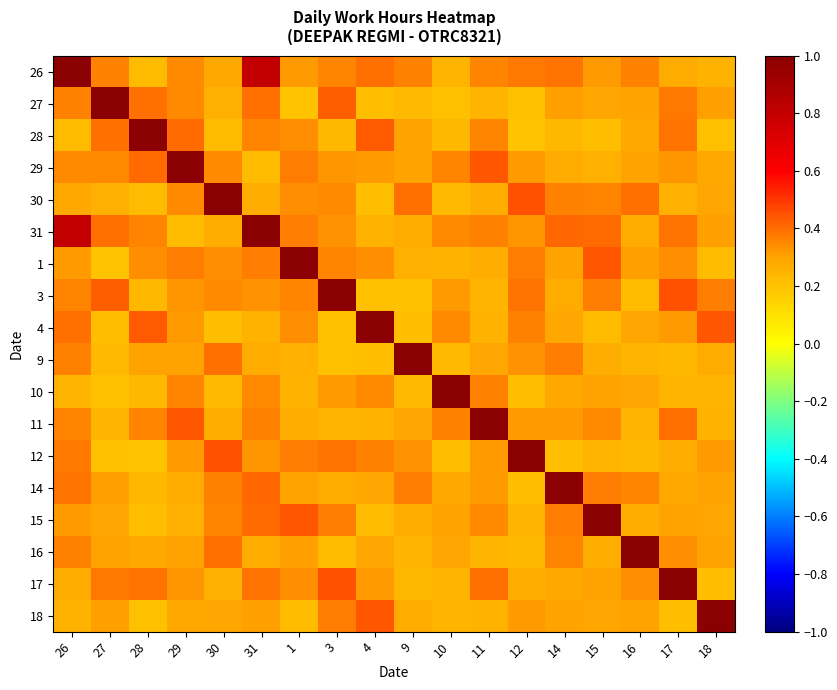

Between 1 and 31, which is larger?

31